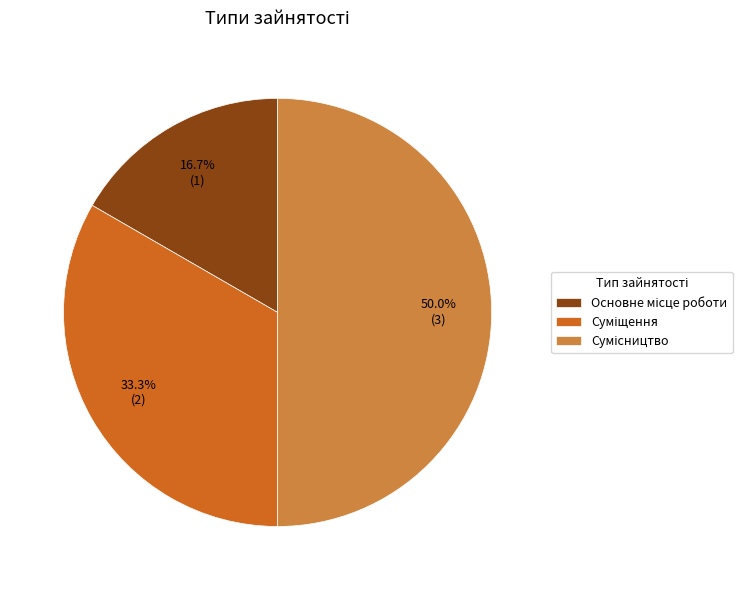

How many slices are in this pie chart?

3